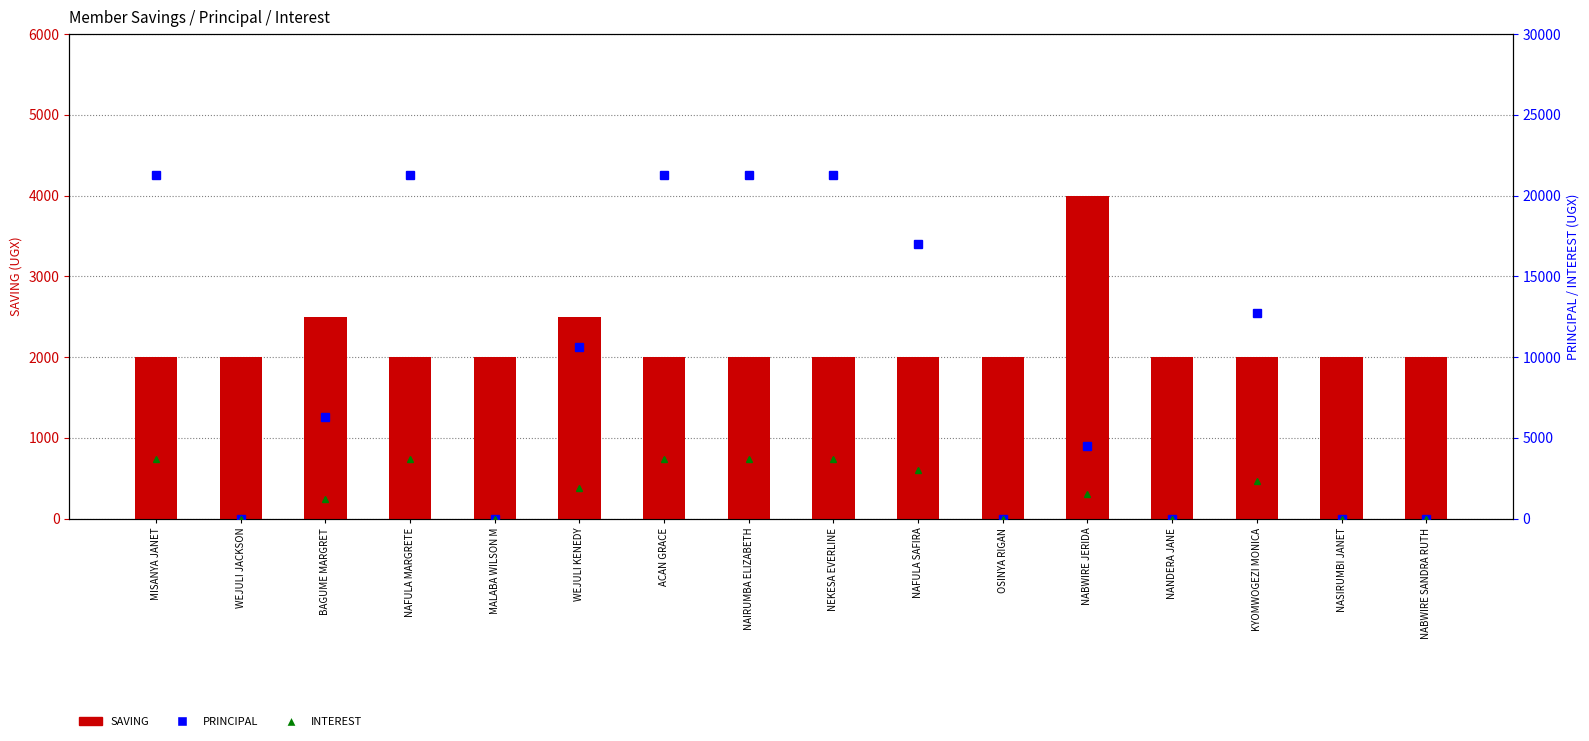

What is the sum of all SAVING values?

35000